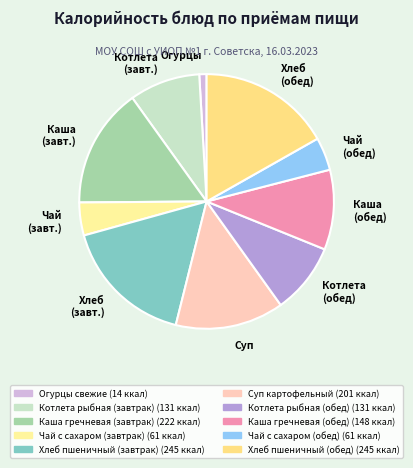

How many segments does this pie chart have?

10